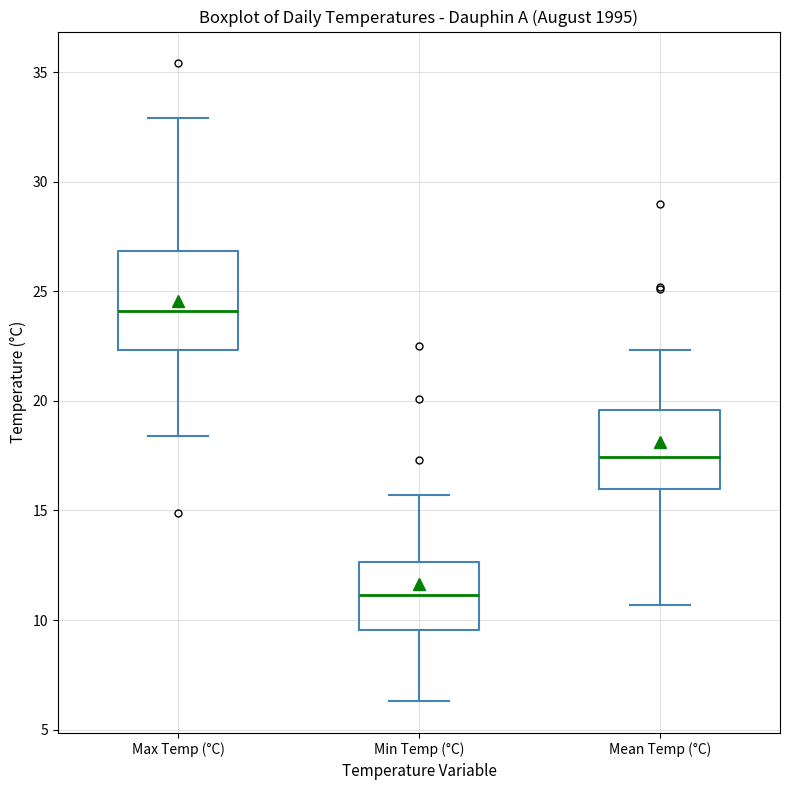

Reading left to right, transcribe this box plot: for each box, give where its median line is, the range the box spans, and where its two whiskers end, as read against the y-axis. The values are not printed on the chart, so give them approximately, as read against the axis.

Max Temp (°C): median 24.0, box 22.5 to 27.0, whiskers 18.5 to 33.0
Min Temp (°C): median 11.0, box 9.5 to 12.5, whiskers 6.5 to 15.5
Mean Temp (°C): median 17.5, box 16.0 to 19.5, whiskers 10.5 to 22.5